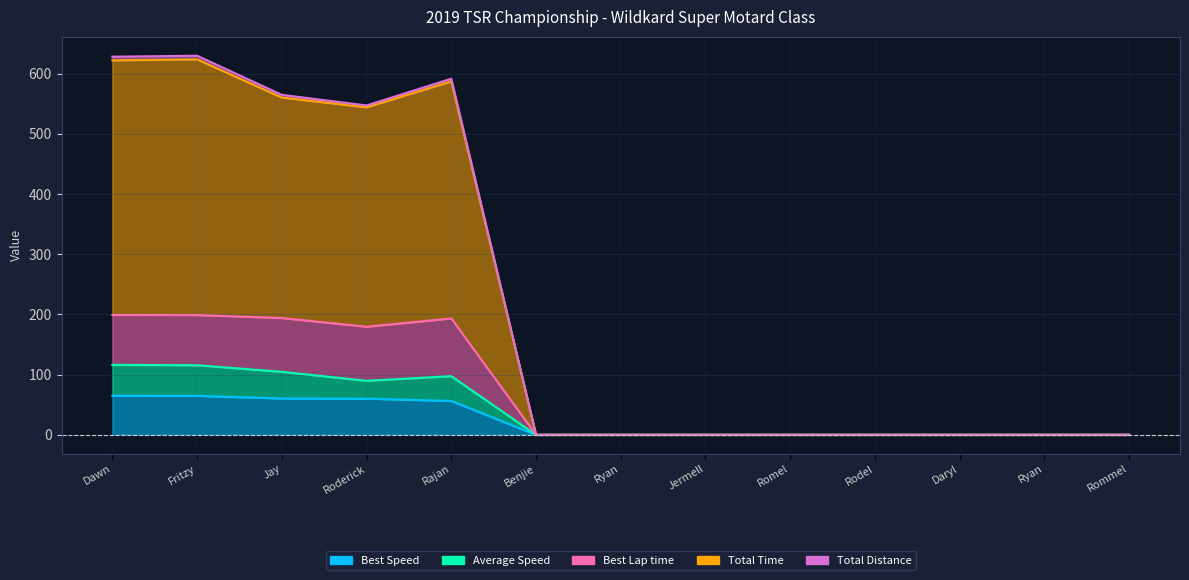

At which category is the sum across all series the highest?

Fritzy